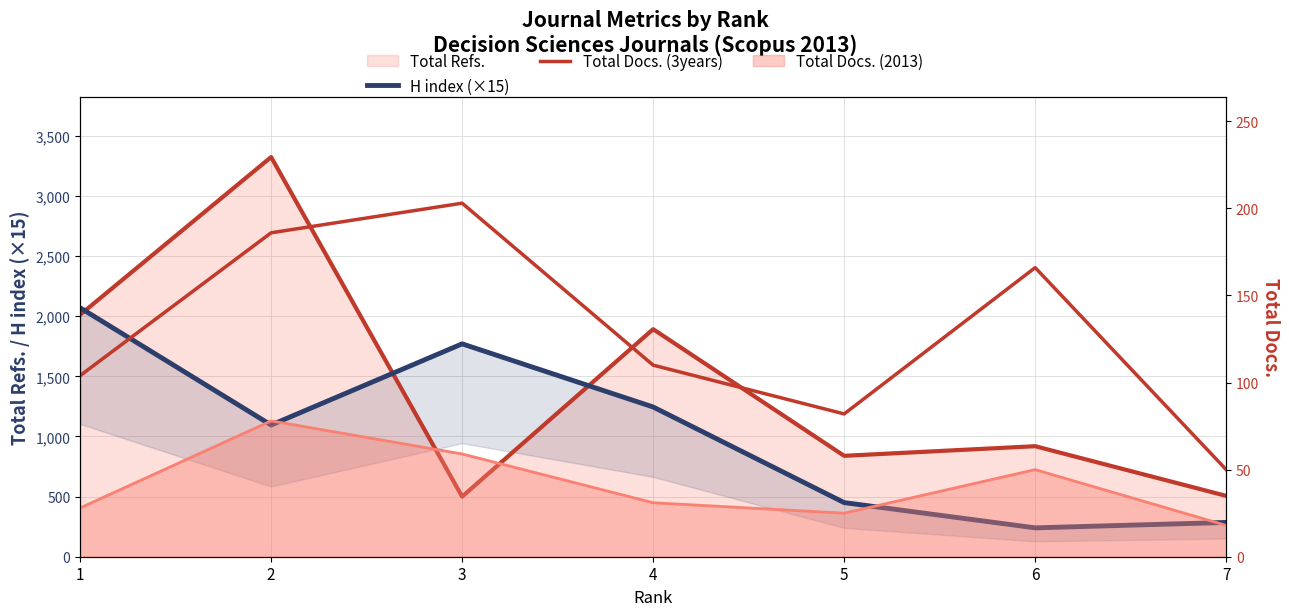

What is the approximate value of Total Docs. (3years) at 7?

50